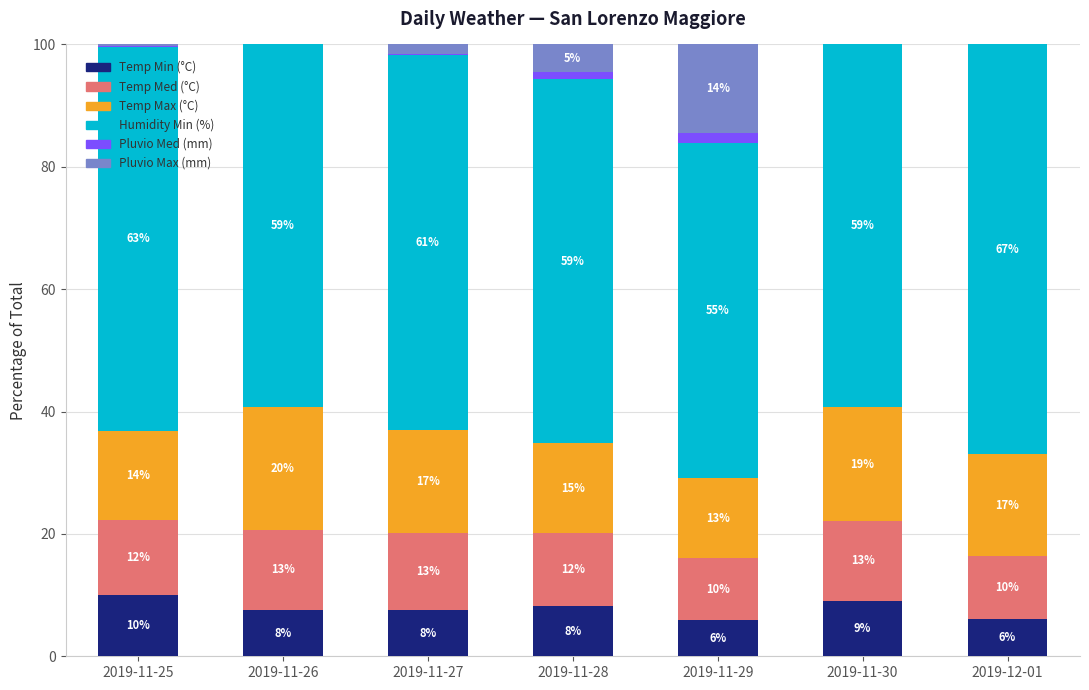

What is the total value across all series at 2019-12-01?

100.0